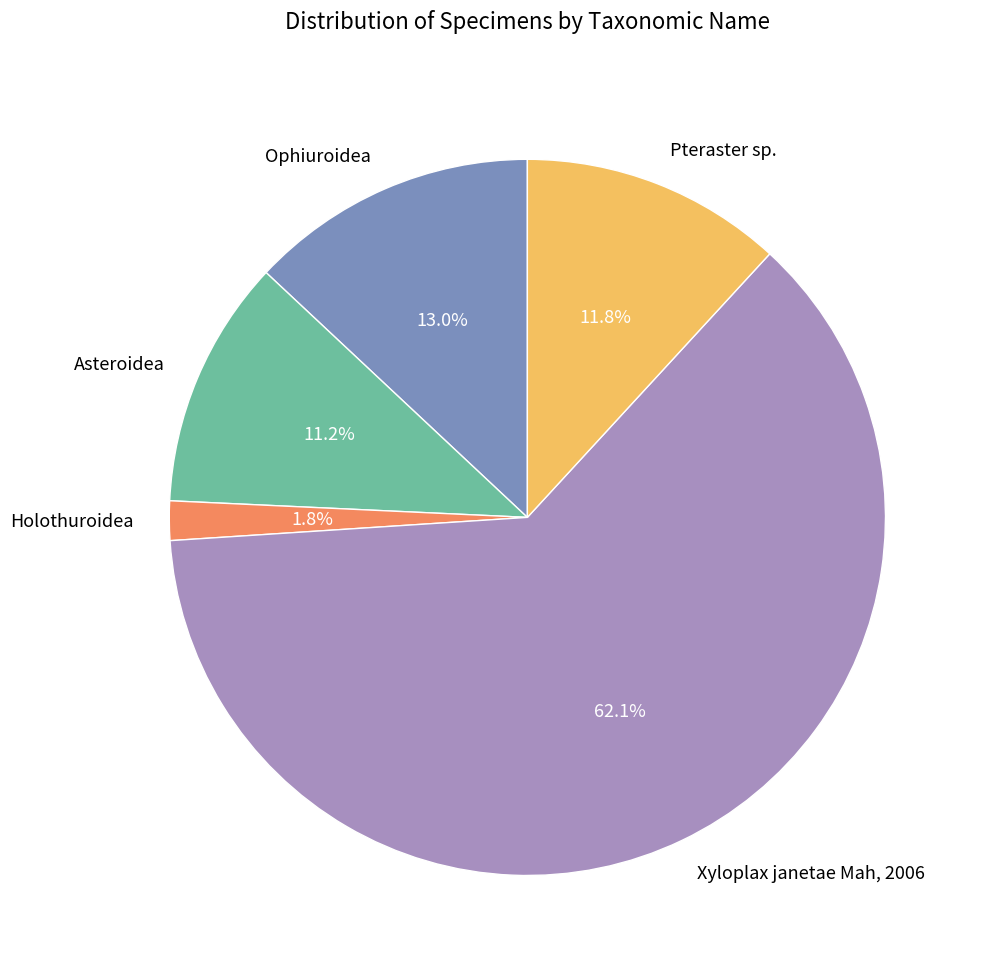

What percentage is the Asteroidea slice, to the nearest percent?

11%